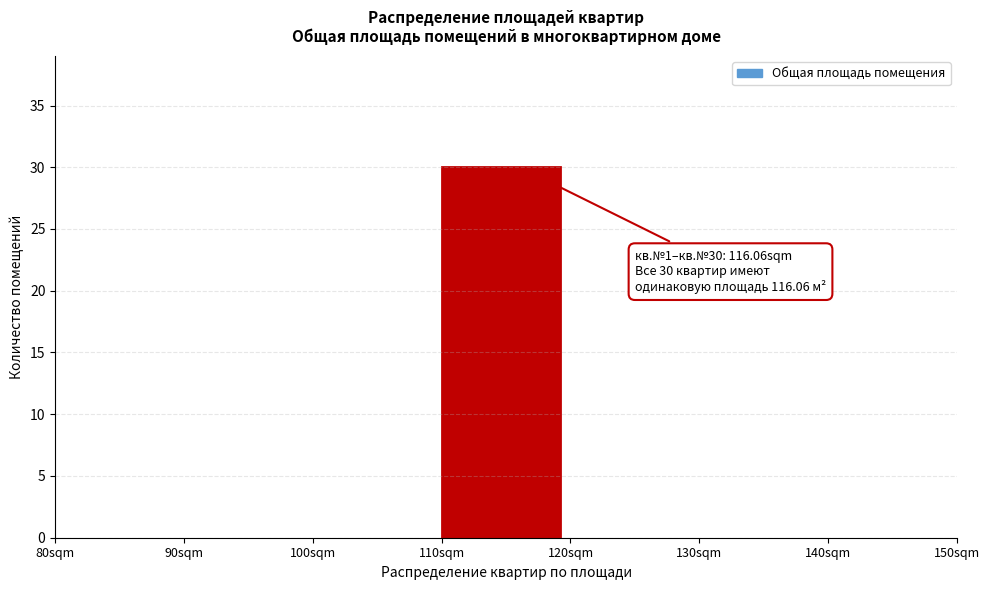

Over which range of the x-axis is the bar tallest?

110 to 120